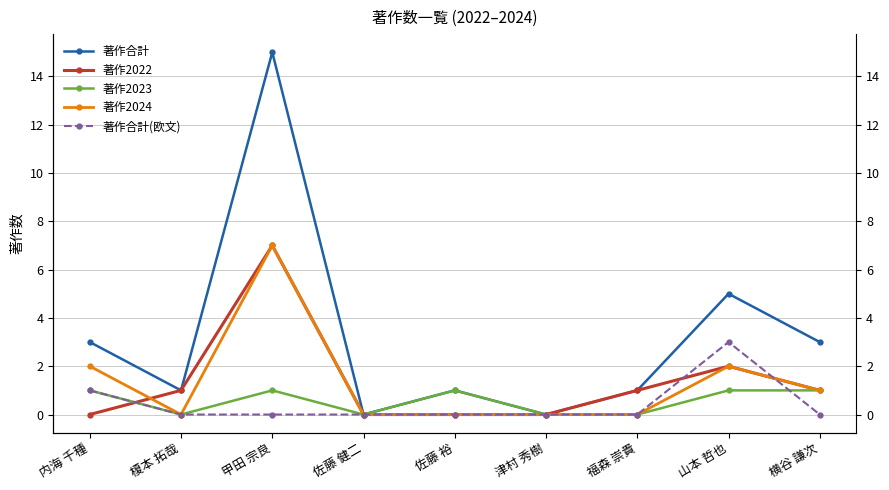

What is the greatest value displayed?

15